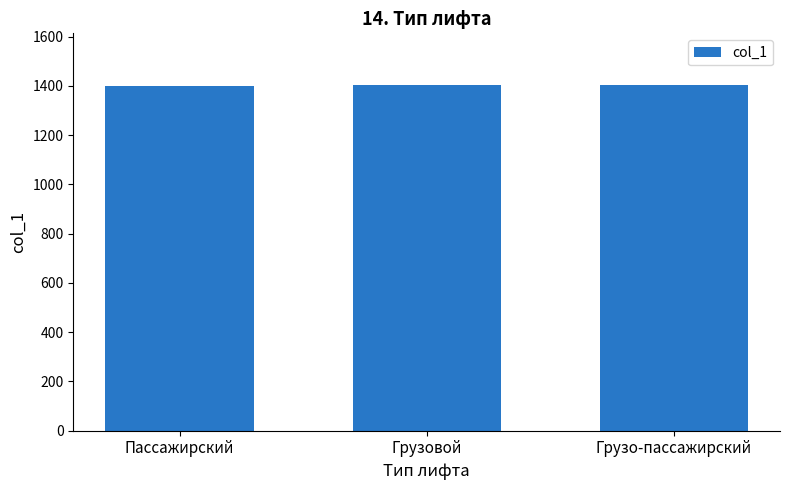

What is the change in value from Грузовой to Грузо-пассажирский?

+1